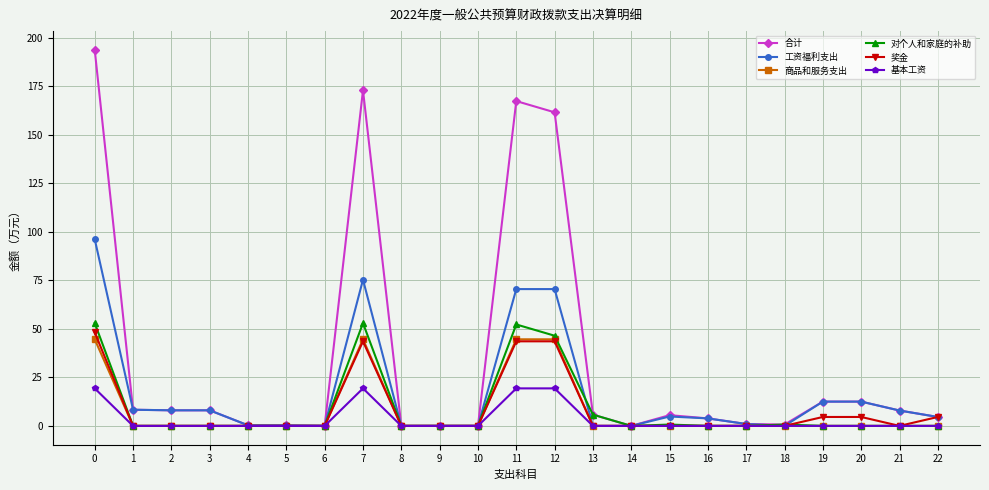

Which series has the largest total across all categories?

合计